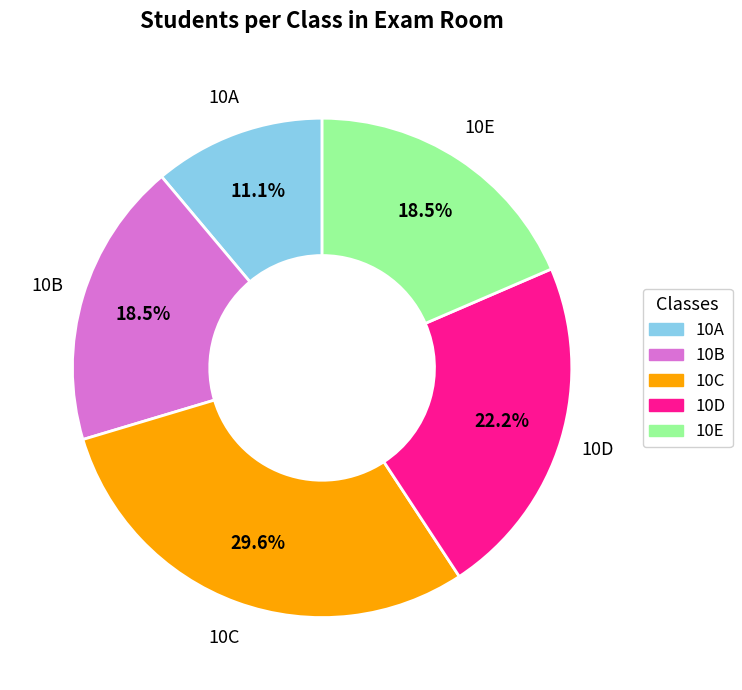

To the nearest percent, what is the average slice percentage?

20%